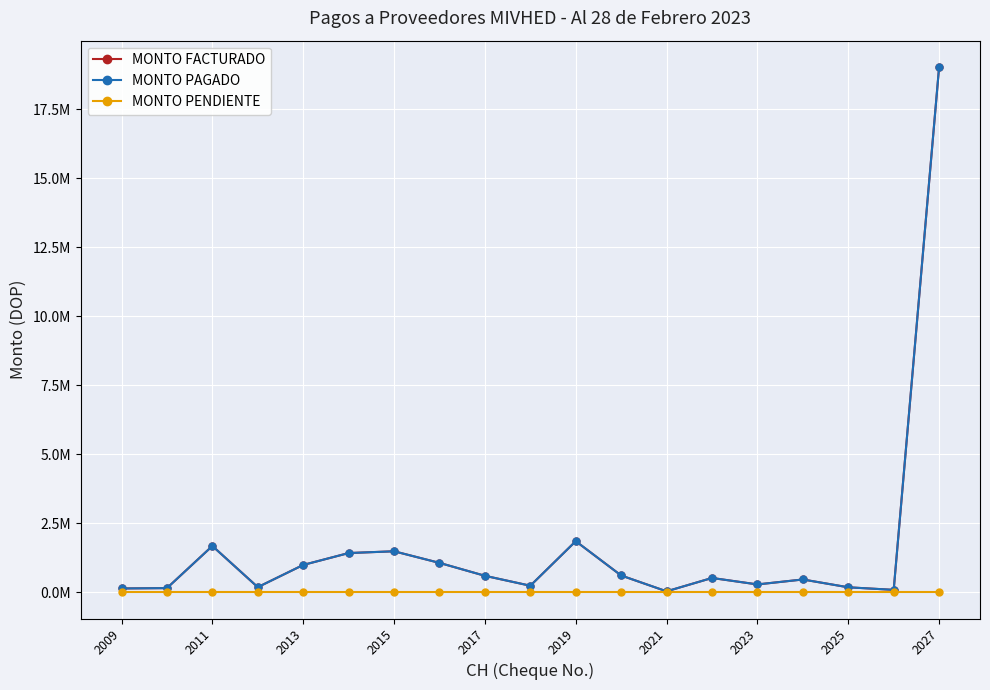

Rank the series by their maximum value, from highest to lowest.

MONTO FACTURADO, MONTO PAGADO, MONTO PENDIENTE